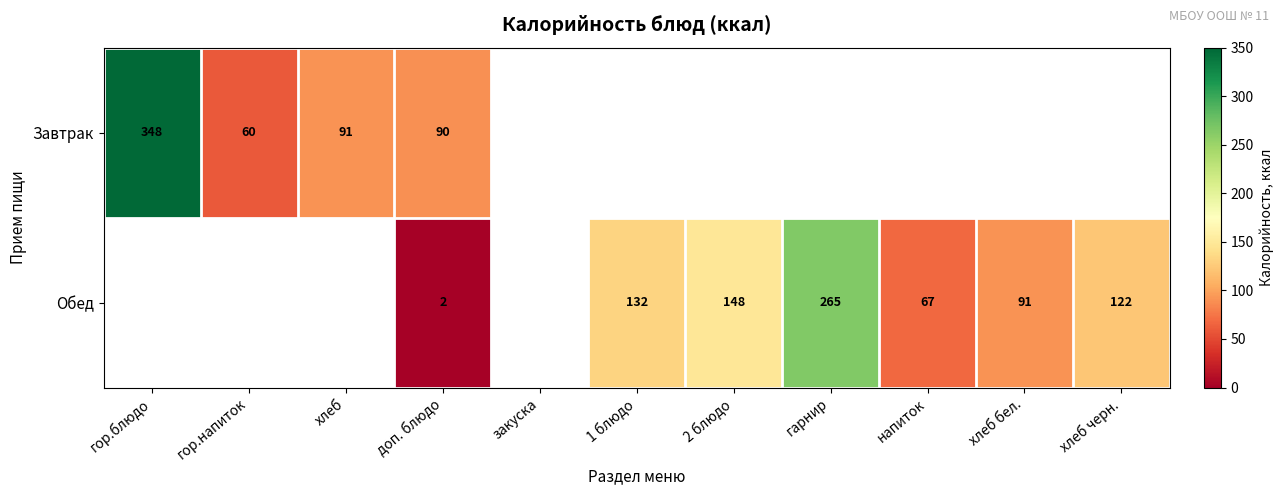

Which has a higher value, хлеб черн. or 2 блюдо?

2 блюдо